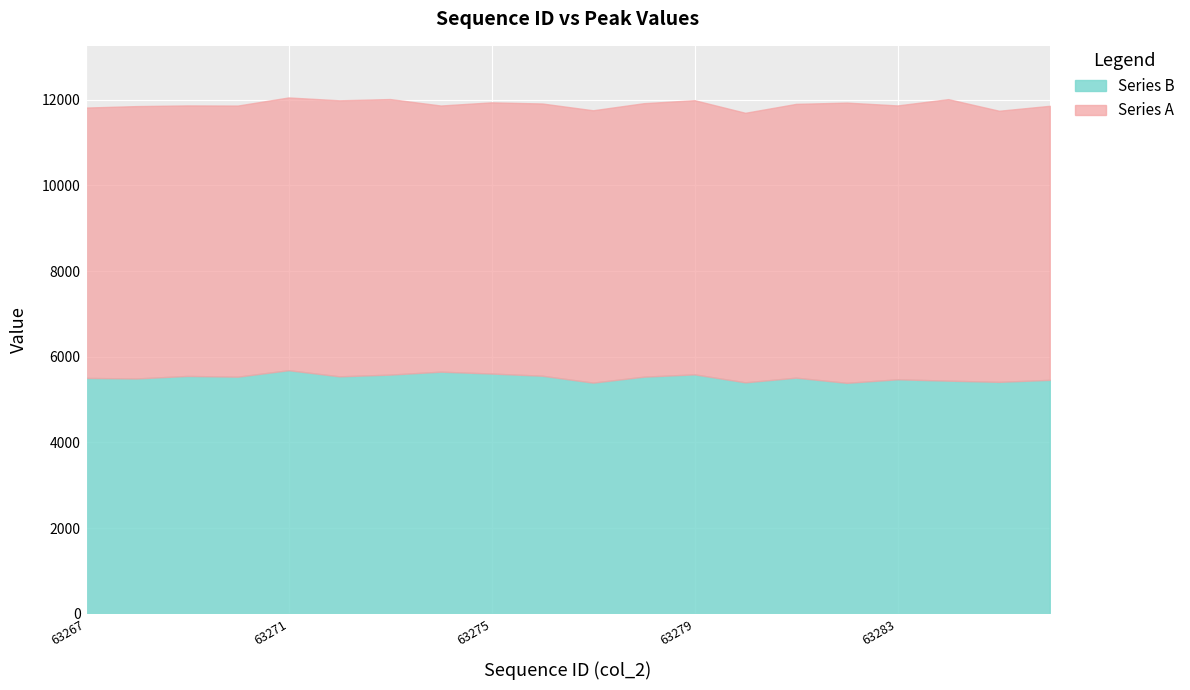

At how many categories does at least one series exceed 5583?

20